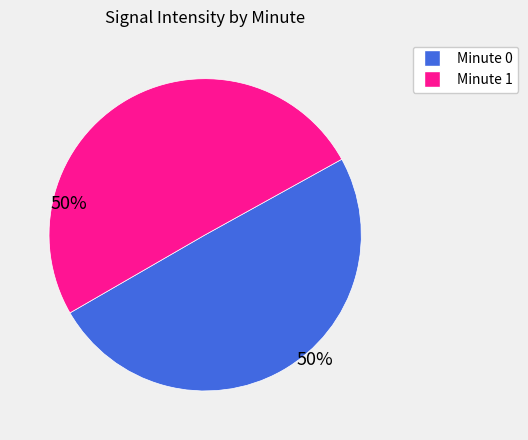

Is the sum of Minute 1 and Minute 0 greater than half?

Yes